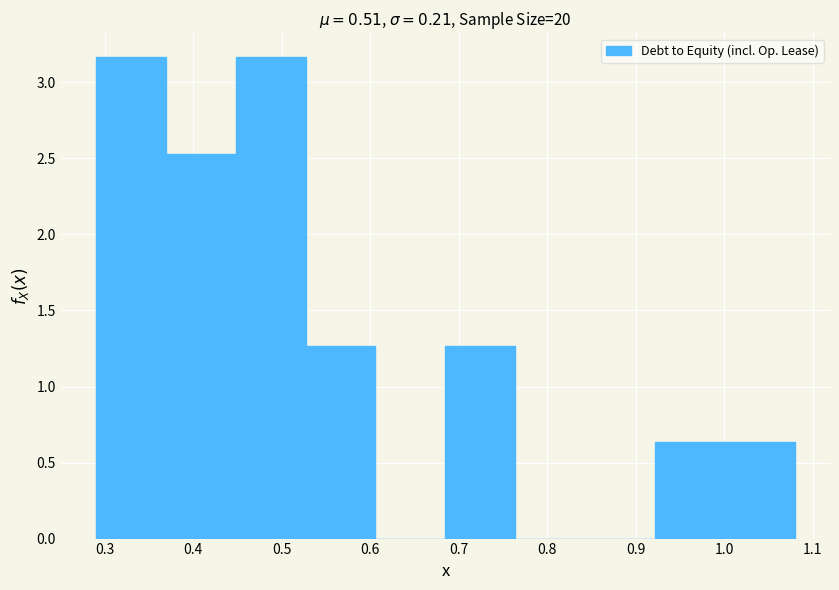

How tall is the bar that spans 0.922 to 1.001 on the x-axis? Neither the bar edges nor the heights are printed on the chart, so give them approximately, as read against the axes.

0.65